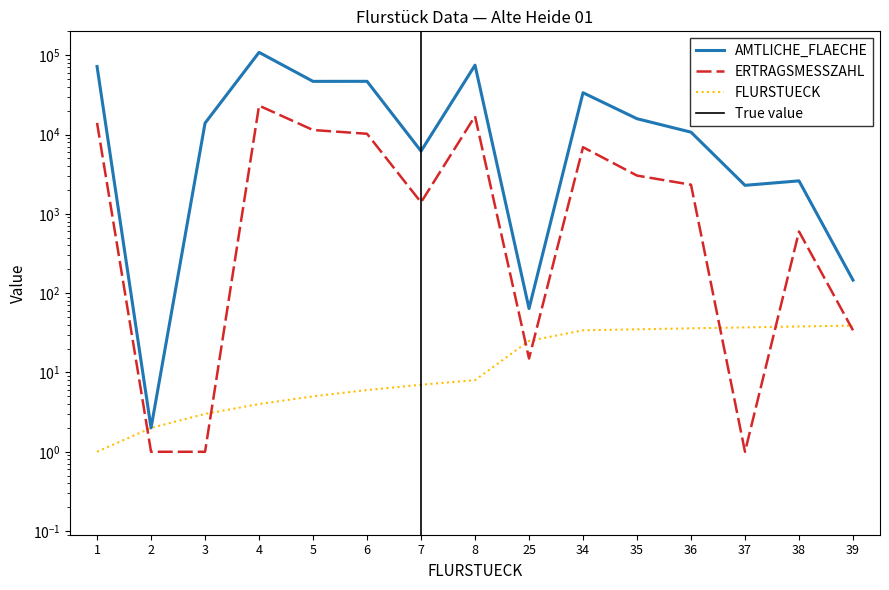

List the series in order of their overall mean, lowest first.

FLURSTUECK, ERTRAGSMESSZAHL, AMTLICHE_FLAECHE